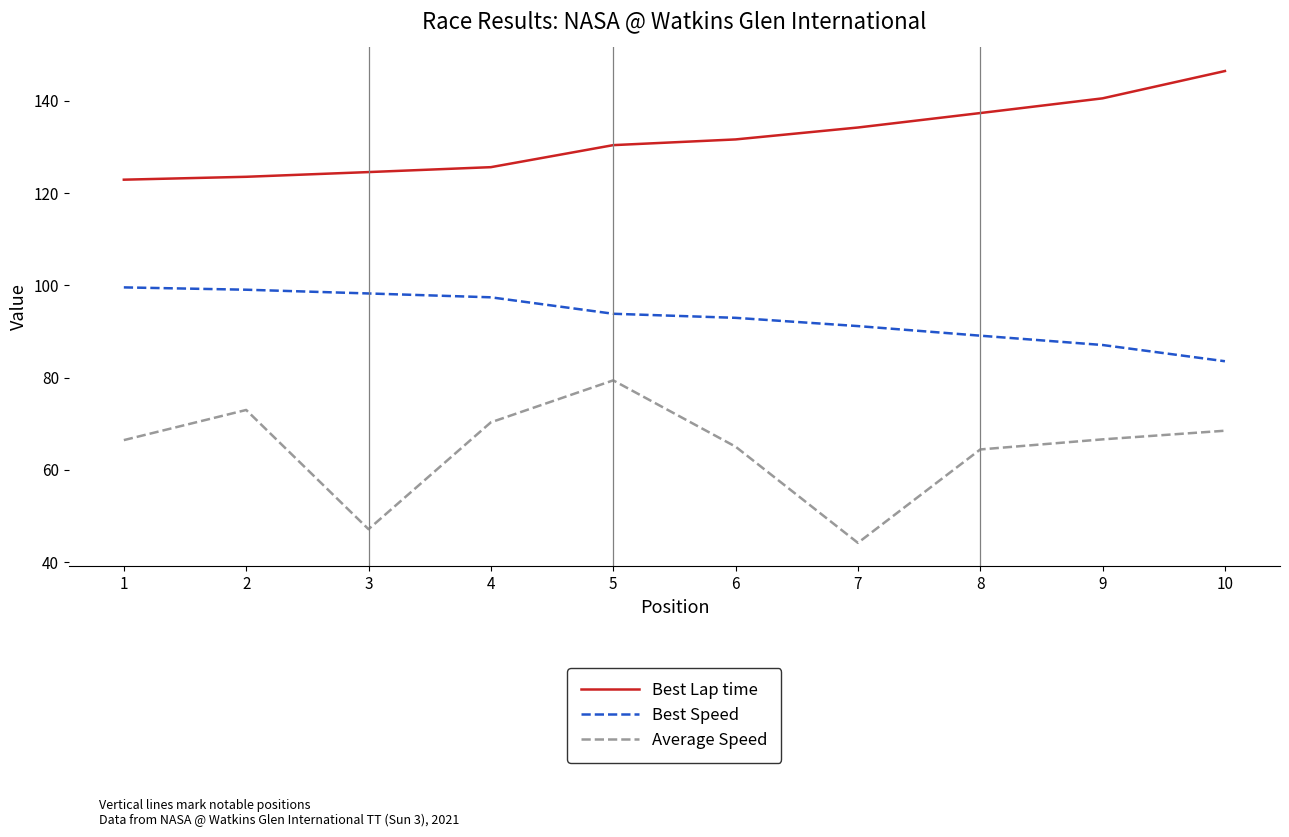

How many distinct data groups are displayed?

3